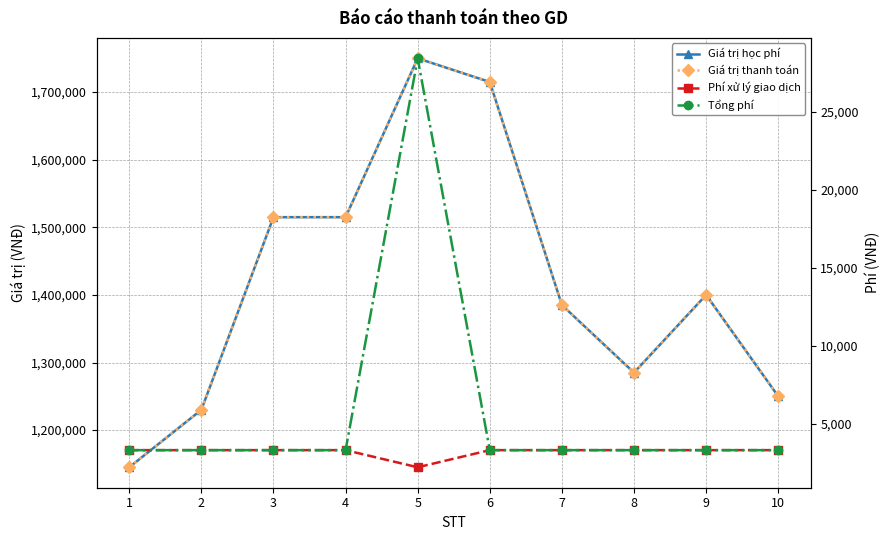

Reading left to right, what are all the values shown in this chart?

Giá trị học phí: 1=1145000	2=1230000	3=1515000	4=1515000	5=1750000	6=1715000	7=1385000	8=1285000	9=1400000	10=1250000
Giá trị thanh toán: 1=1145000	2=1230000	3=1515000	4=1515000	5=1750000	6=1715000	7=1385000	8=1285000	9=1400000	10=1250000
Phí xử lý giao dịch: 1=3300	2=3300	3=3300	4=3300	5=2200	6=3300	7=3300	8=3300	9=3300	10=3300
Tổng phí: 1=3300	2=3300	3=3300	4=3300	5=28450	6=3300	7=3300	8=3300	9=3300	10=3300